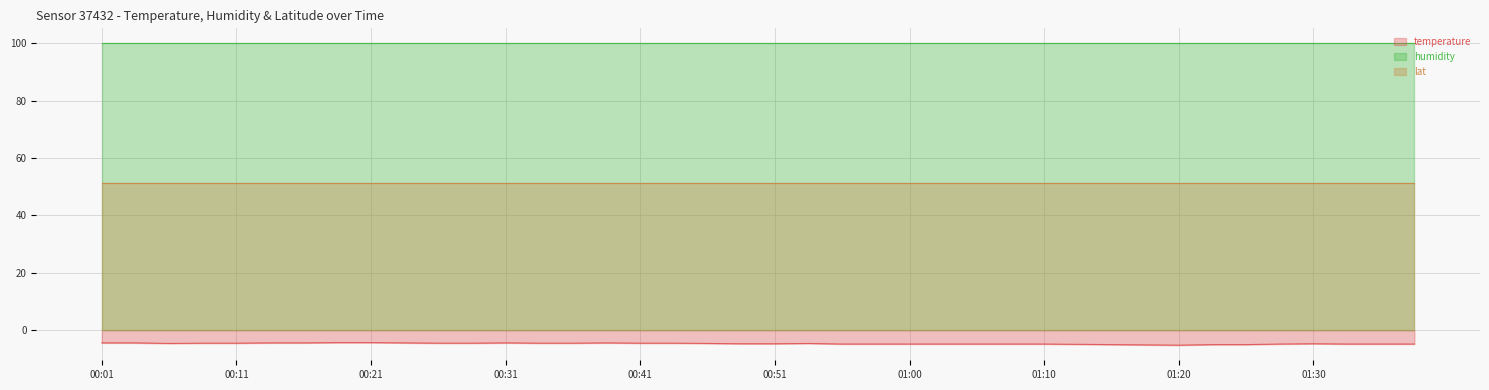

What is the sum of the humidity values at 01:20 and 01:08?

199.8